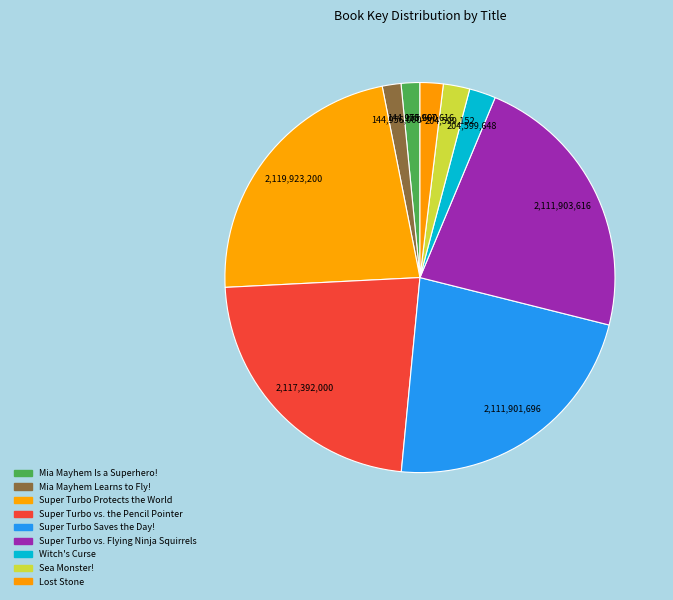

How many slices are in this pie chart?

9